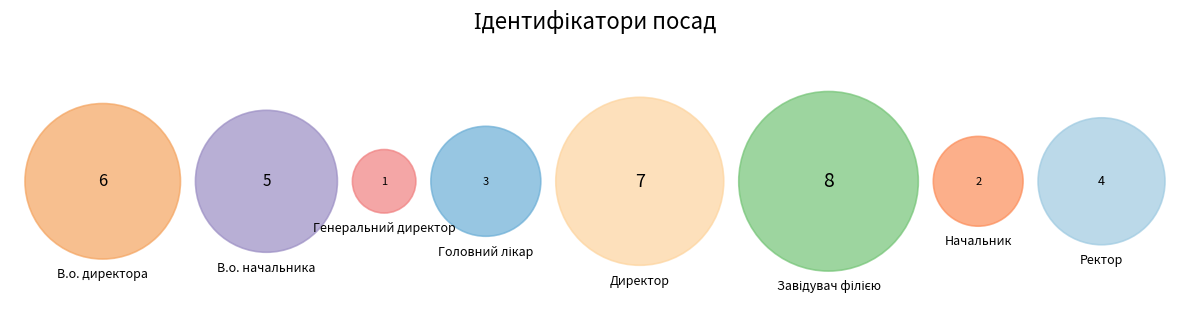

Is it true that Директор is 29% of the pie?

False